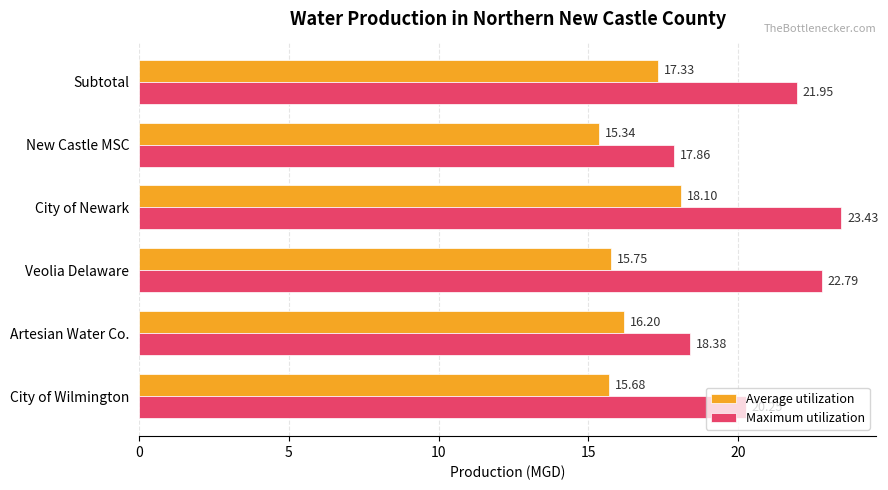

Which series has the largest range (max minus min)?

Maximum utilization